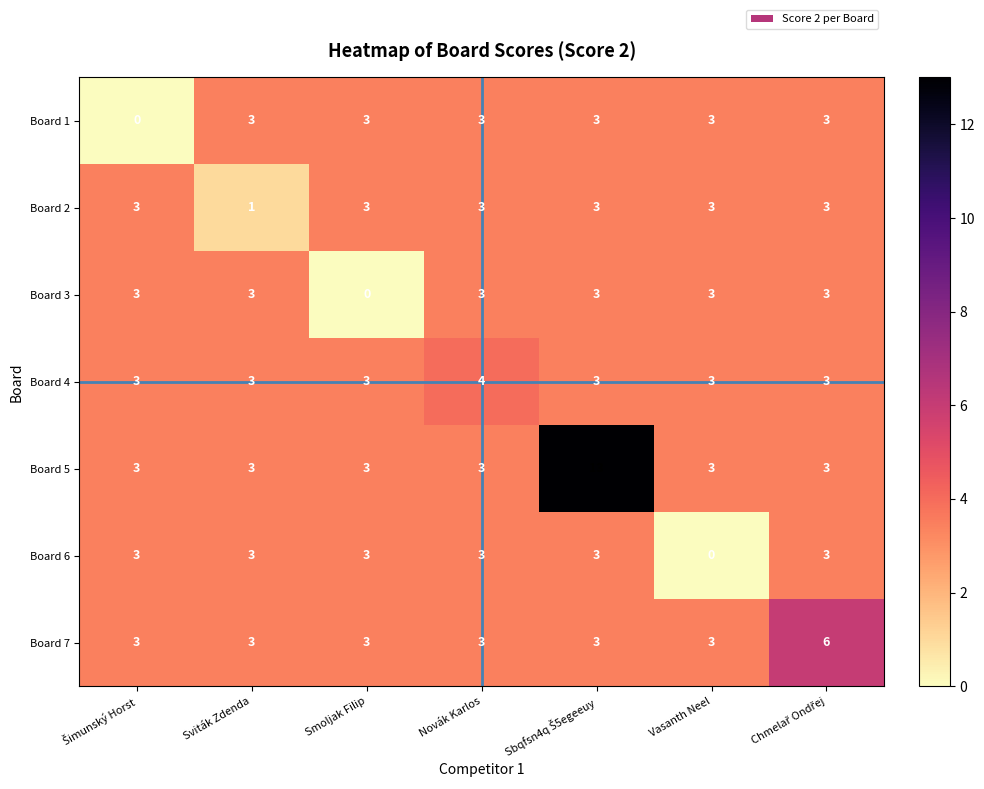

Which series changed the most between Smoljak Filip and Novák Karlos?

Board 3